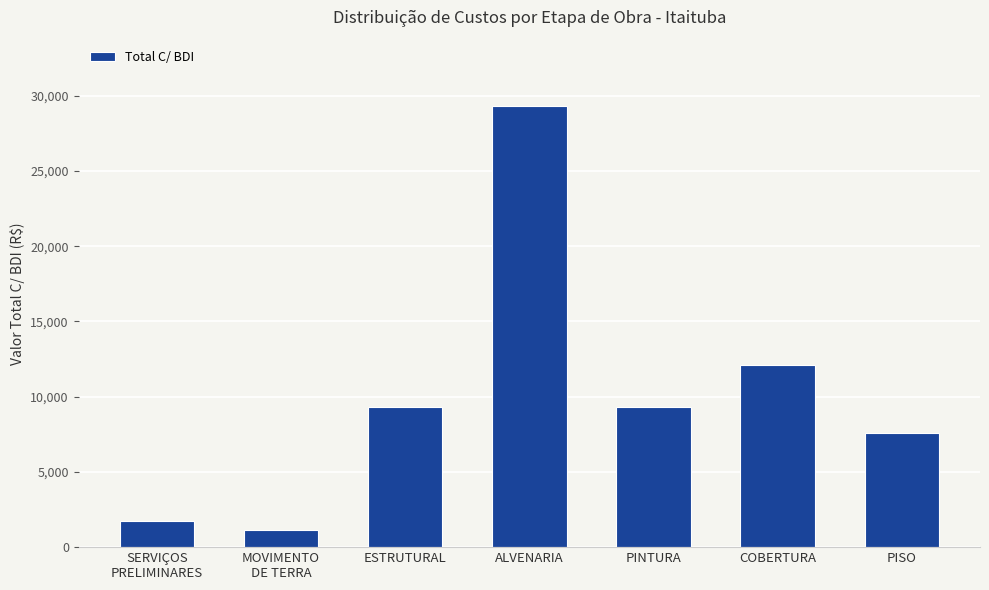

What is the value of the 1st bar from the left?

1753.0